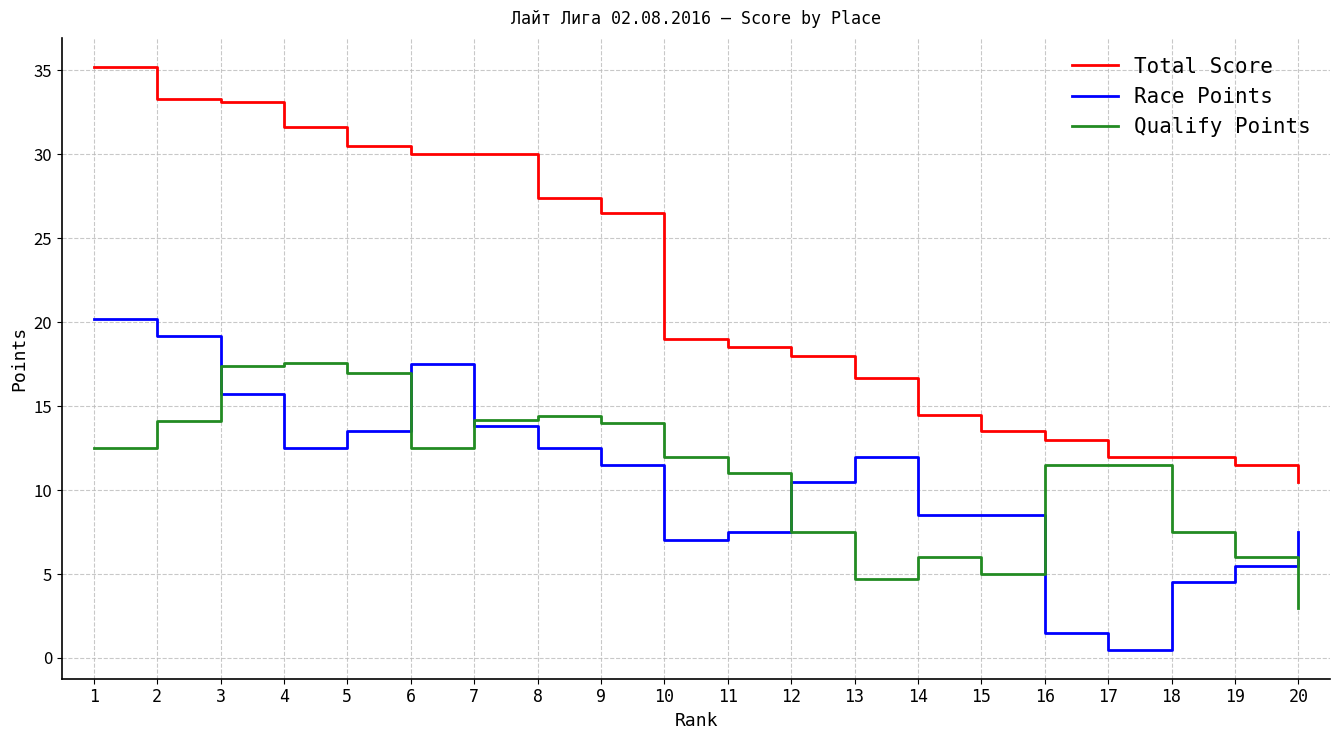

What is the total value across all series at 20?

21.0